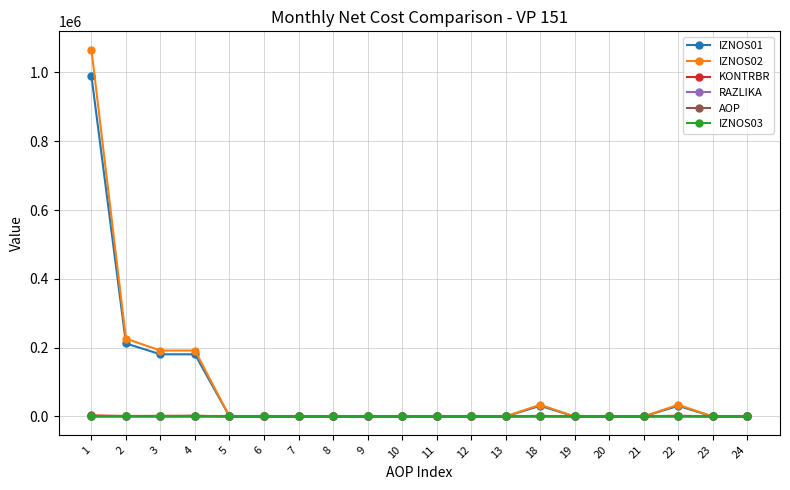

Which series has the widest spread of values?

IZNOS02